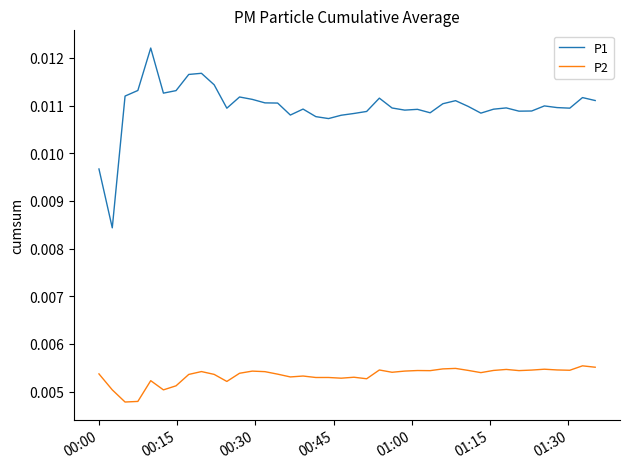

Count the P2 values in the range 0 to 1.

40